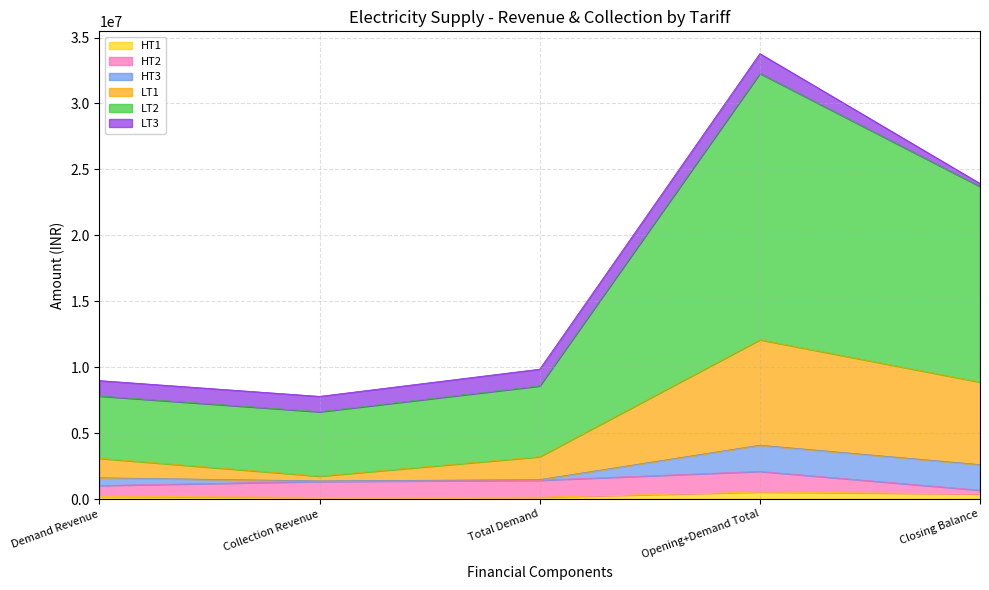

True or false: HT1 and LT2 intersect in this chart.

False